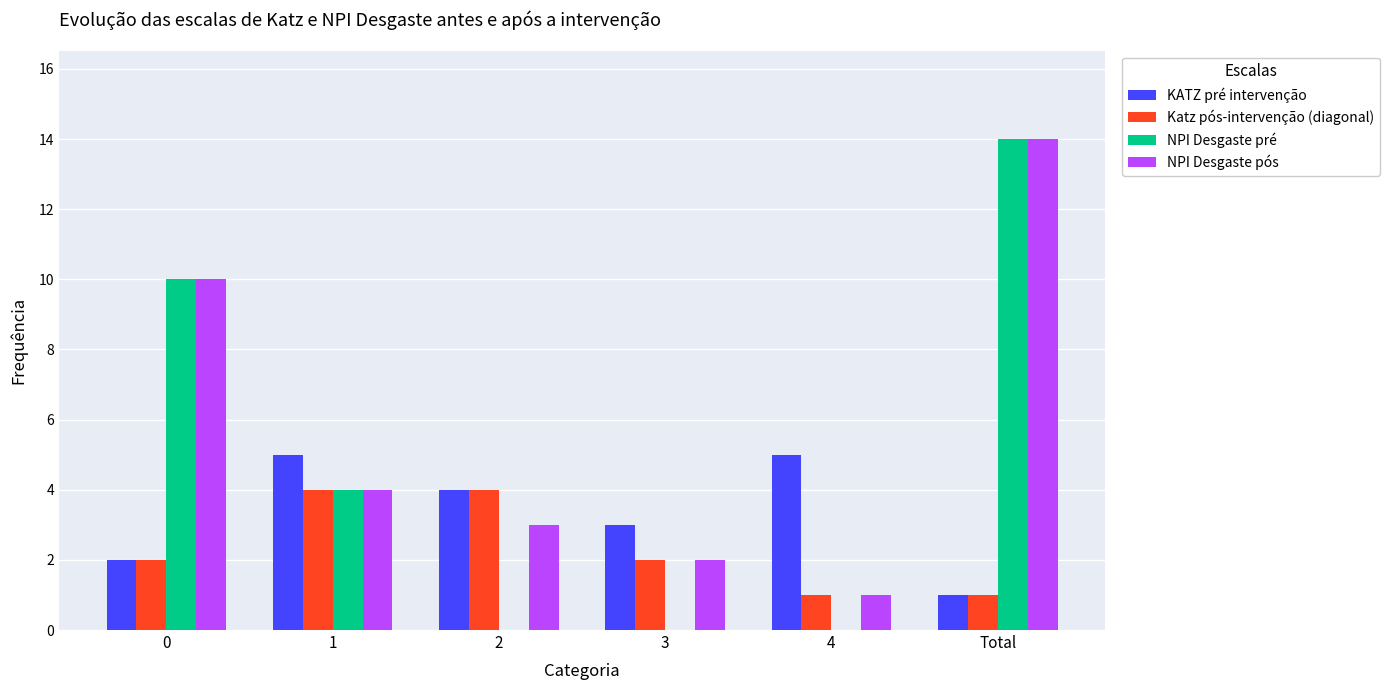

What is the sum of all NPI Desgaste pós values?

34